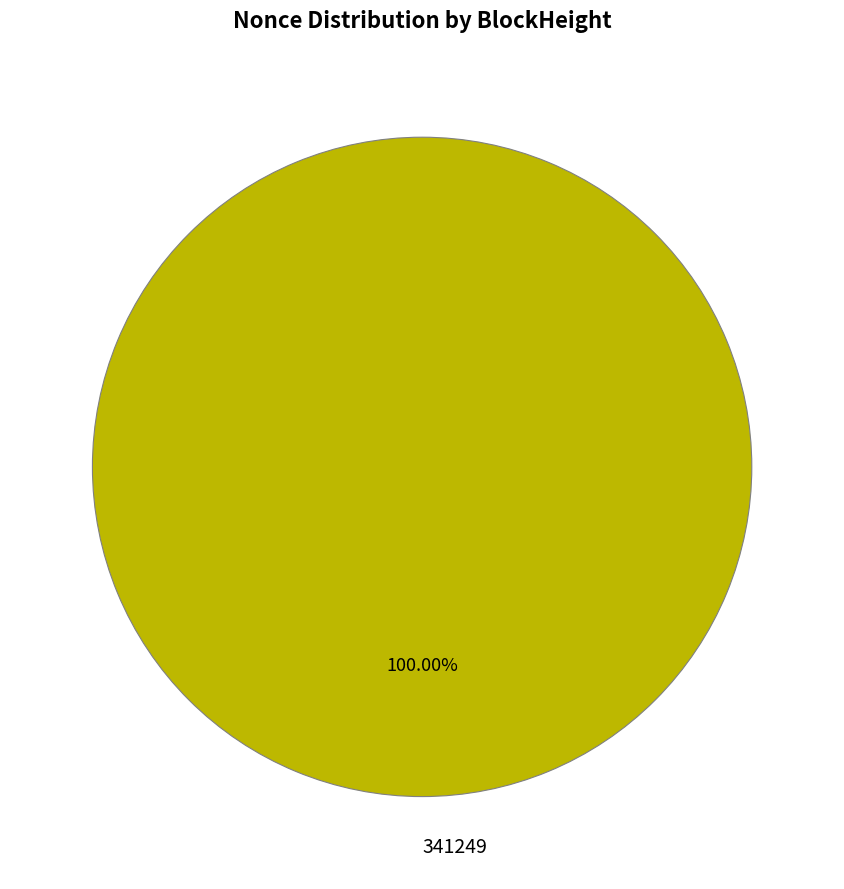

Is there any slice that represents more than half of the pie?

Yes